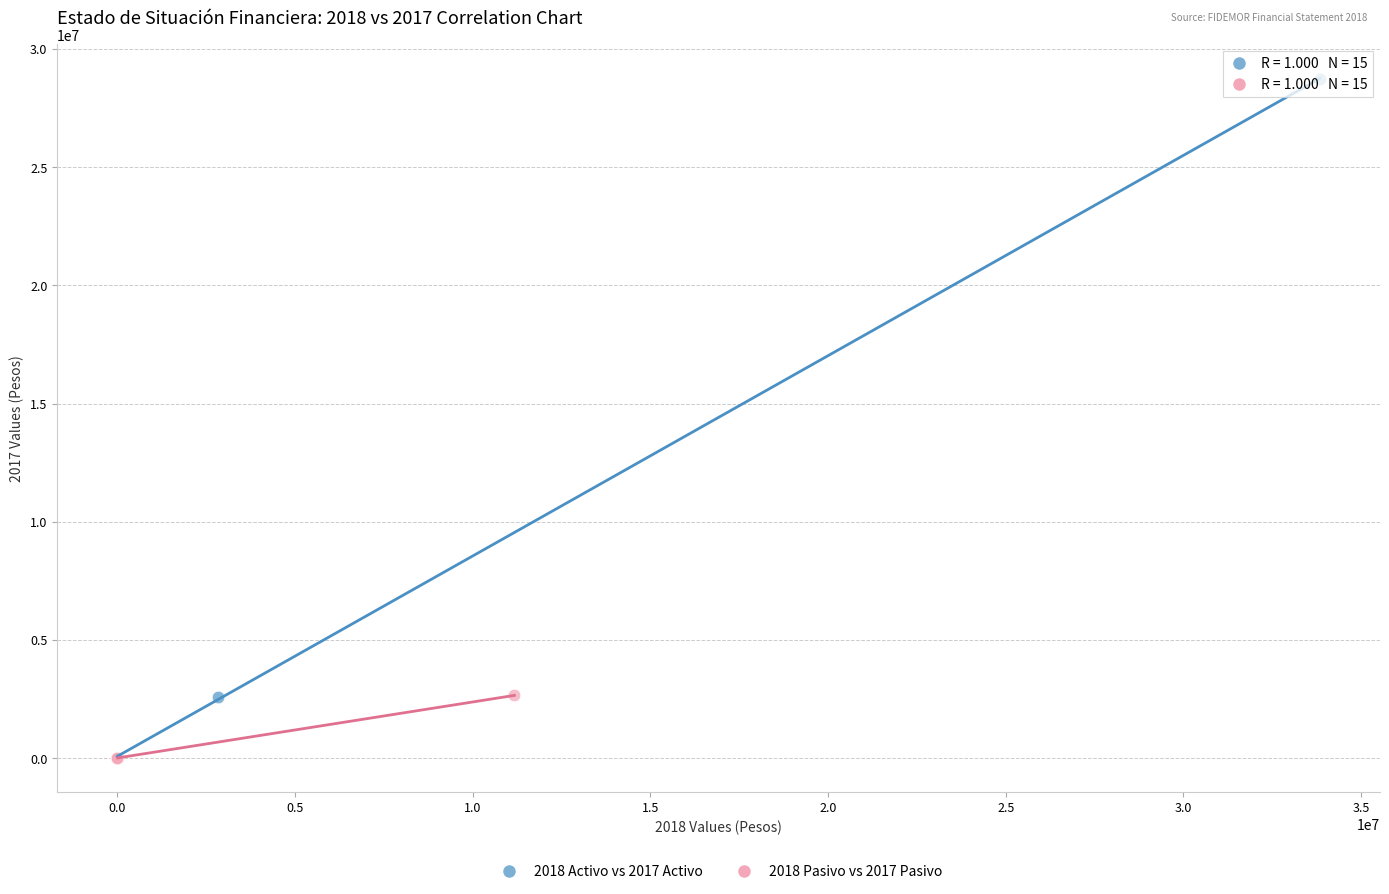

Which series reaches the maximum Y coordinate?

2018 Activo vs 2017 Activo